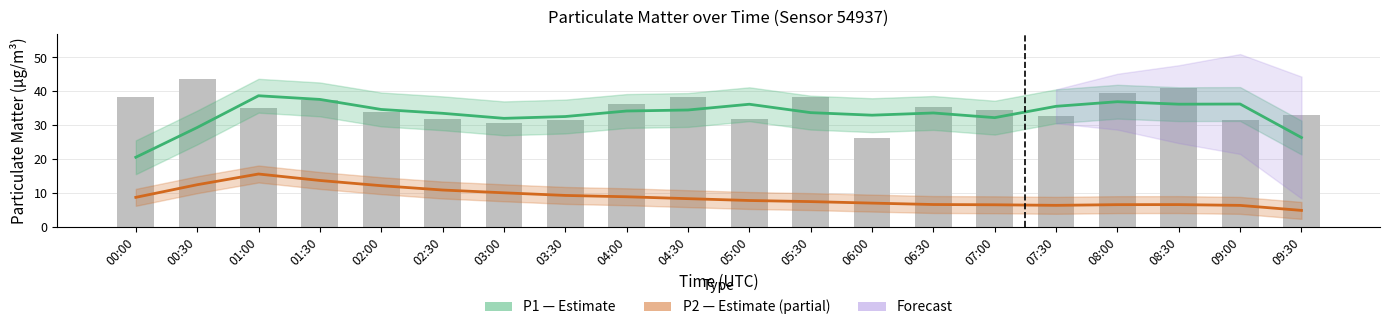

Reading left to right, list all the values displayed in this chart.

P1 (PM10 Estimate): 20.5	29.3	38.7	37.6	34.7	33.5	32.0	32.6	34.2	34.5	36.2	33.7	33.0	33.6	32.2	35.6	36.9	36.2	36.3	26.4
P2 (PM2.5 Estimate): 8.7	12.4	15.6	13.7	12.1	10.9	10.0	9.3	8.9	8.3	7.8	7.4	7.0	6.6	6.5	6.3	6.5	6.5	6.3	4.8